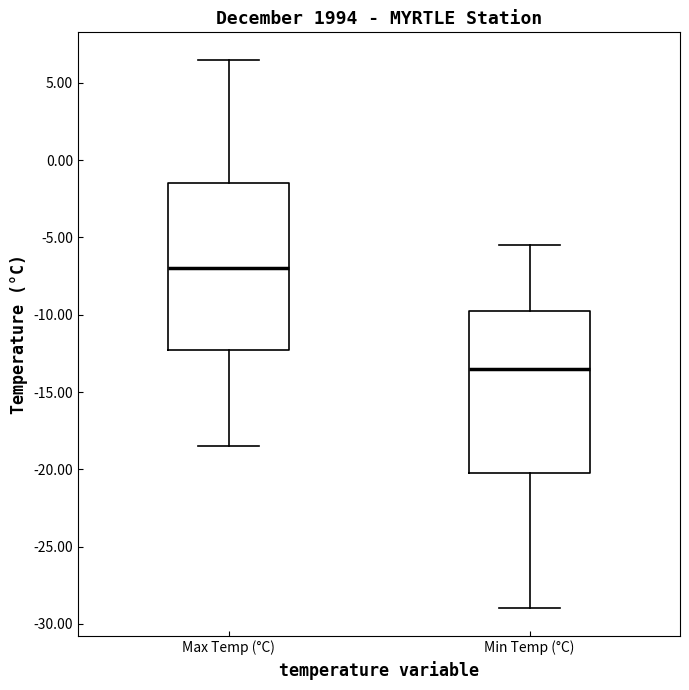

Reading left to right, transcribe this box plot: for each box, give where its median line is, the range the box spans, and where its two whiskers end, as read against the y-axis. The values are not printed on the chart, so give them approximately, as read against the axis.

Max Temp (°C): median -7.0, box -12.0 to -1.5, whiskers -18.5 to 6.5
Min Temp (°C): median -13.5, box -20.0 to -9.5, whiskers -29.0 to -5.5